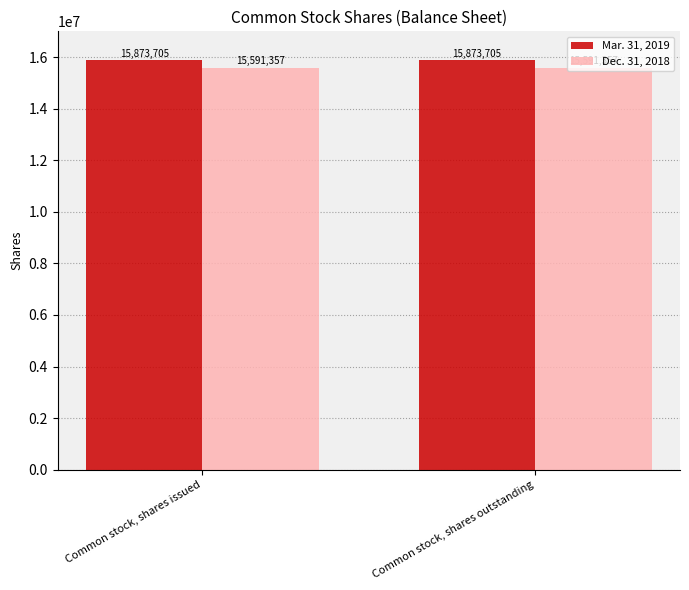

List the series in order of their overall mean, highest first.

Mar. 31, 2019, Dec. 31, 2018